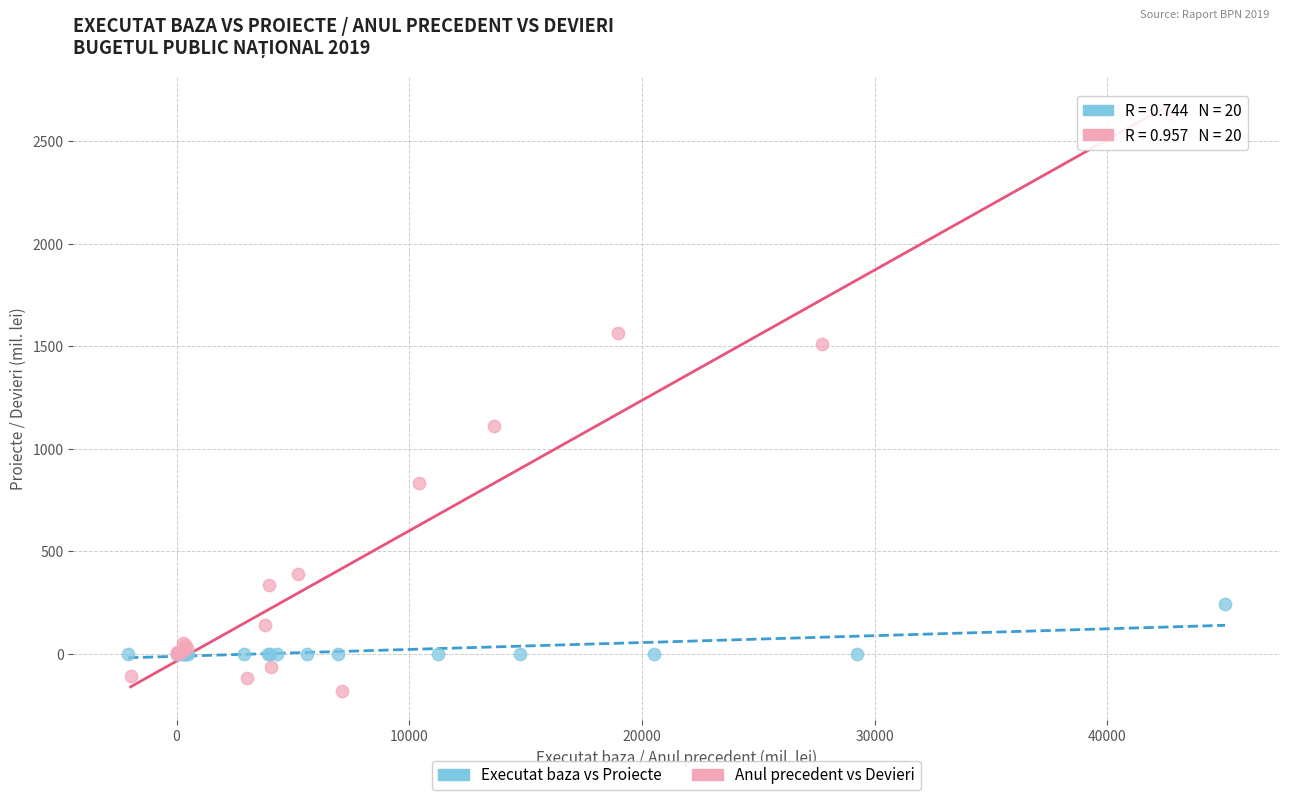

Which series contains the highest Y value?

Anul precedent vs Devieri